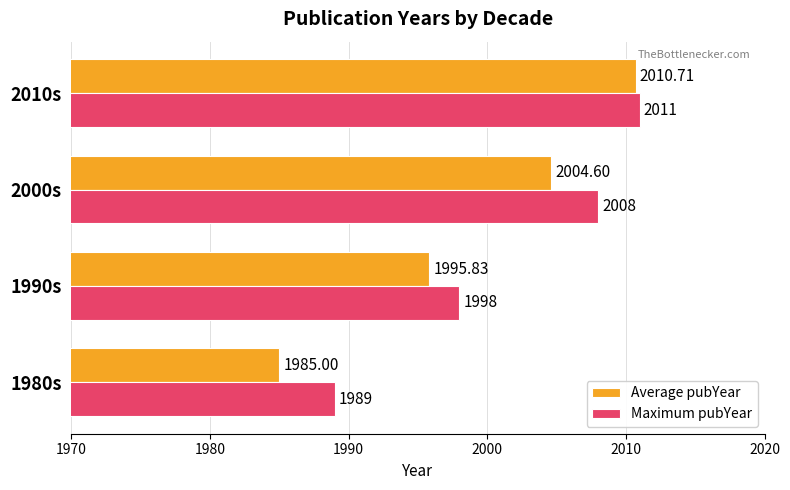

At how many categories does at least one series exceed 2009?

1